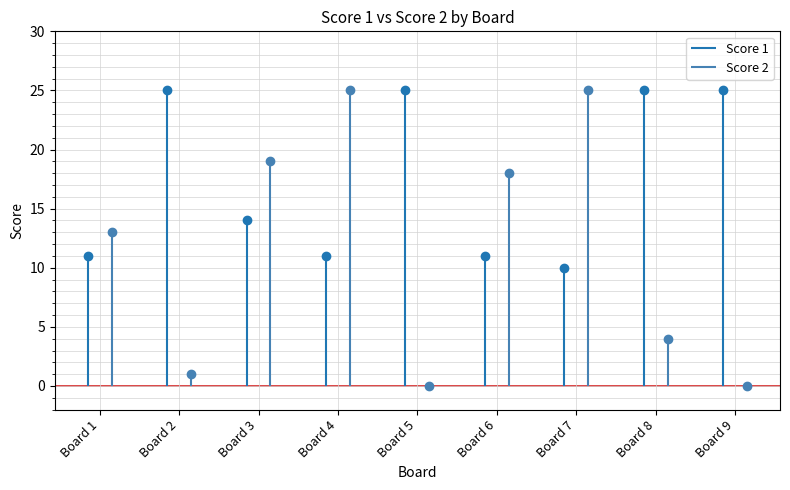

Between Board 9 and Board 3, which is larger?

Board 9